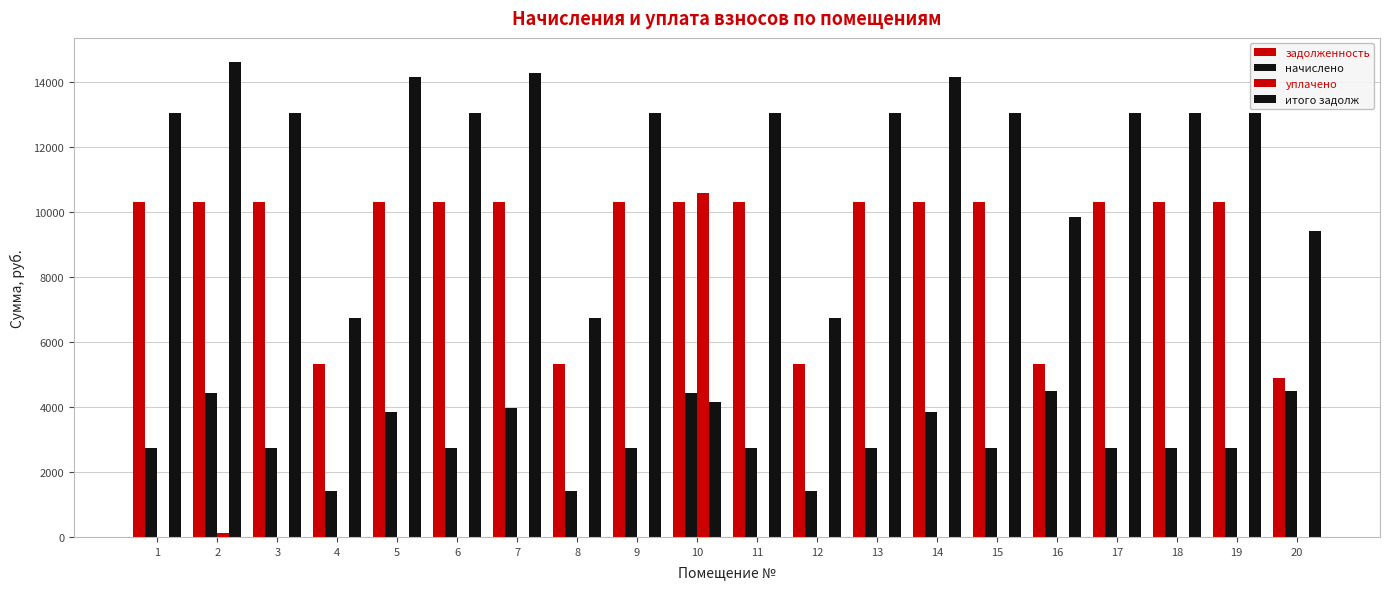

How many data points does each series have?

20